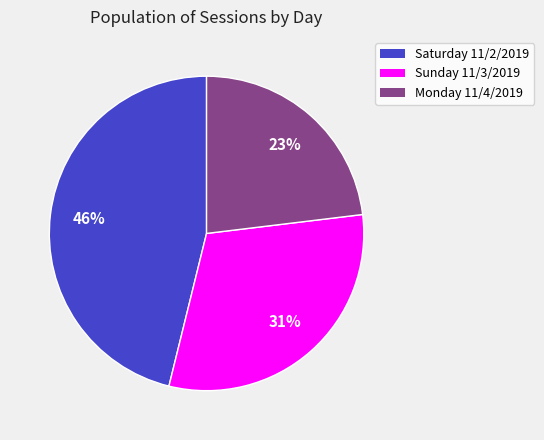

To the nearest percent, what portion does Saturday 11/2/2019 represent?

46%